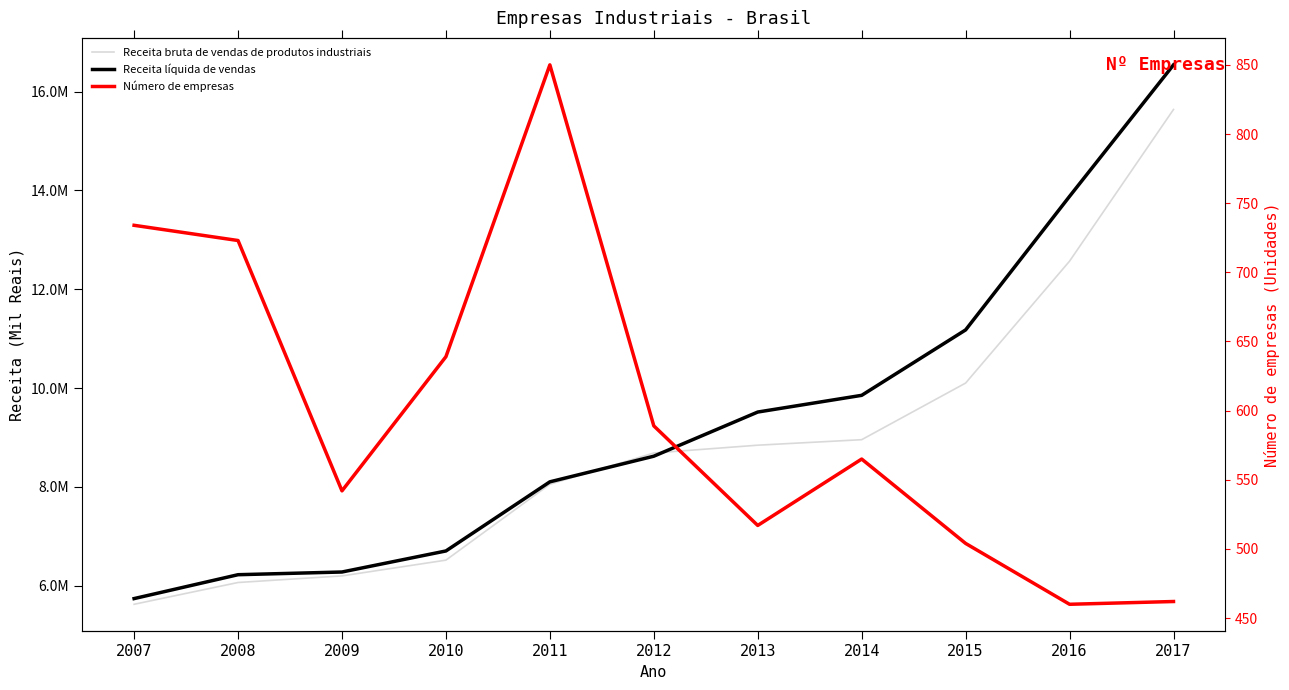

At how many categories does at least one series exceed 7381446?

7